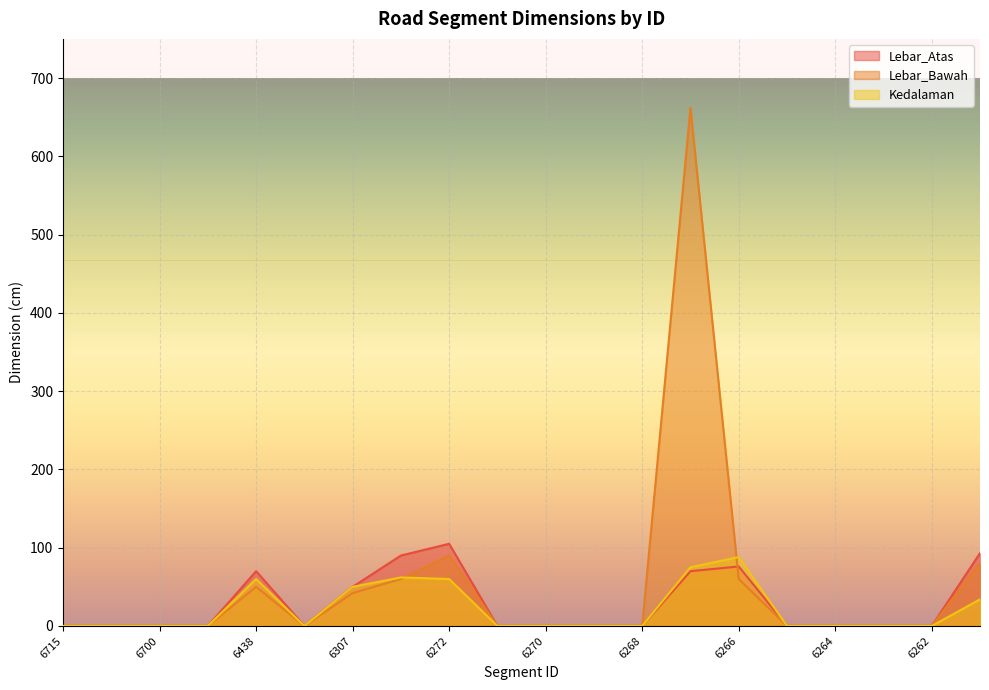

Reading right to left, list all the values displayed in this chart.

Lebar_Atas: 6261=93	6262=0	6263=0	6264=0	6265=0	6266=76	6267=70	6268=0	6269=0	6270=0	6271=0	6272=105	6298=90	6307=50	6315=0	6438=70	6695=0	6700=0	6714=0	6715=0
Lebar_Bawah: 6261=80	6262=0	6263=0	6264=0	6265=0	6266=60	6267=662	6268=0	6269=0	6270=0	6271=0	6272=90	6298=60	6307=42	6315=0	6438=50	6695=0	6700=0	6714=0	6715=0
Kedalaman: 6261=34	6262=0	6263=0	6264=0	6265=0	6266=88	6267=75	6268=0	6269=0	6270=0	6271=0	6272=60	6298=62	6307=50	6315=0	6438=60	6695=0	6700=0	6714=0	6715=0